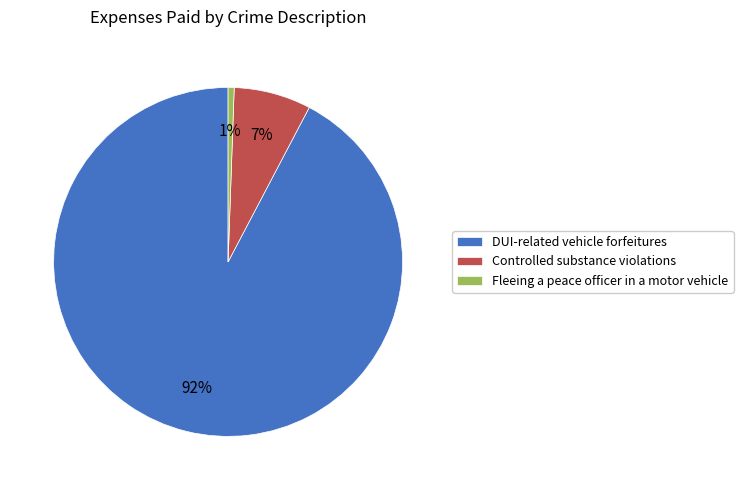

Is DUI-related vehicle forfeitures the majority of the pie?

Yes